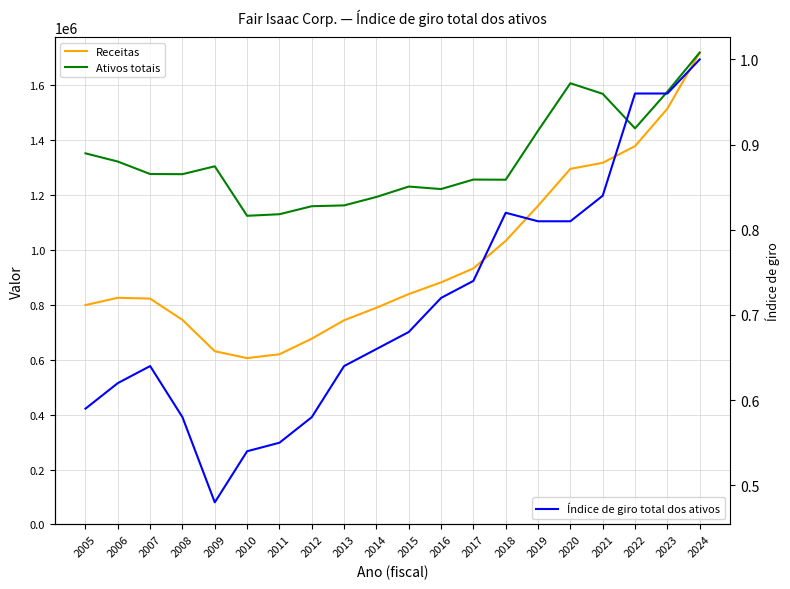

What is the difference between the Índice de giro total dos ativos values at 2014 and 2005?

0.1